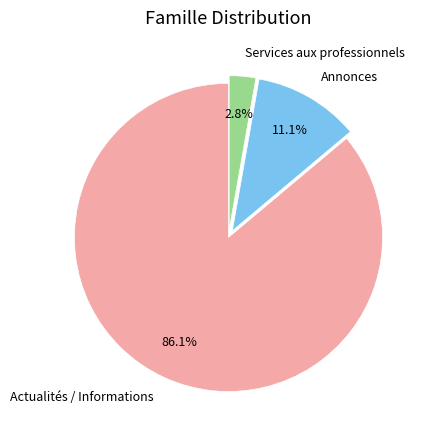

Is it true that Annonces is 11% of the pie?

True